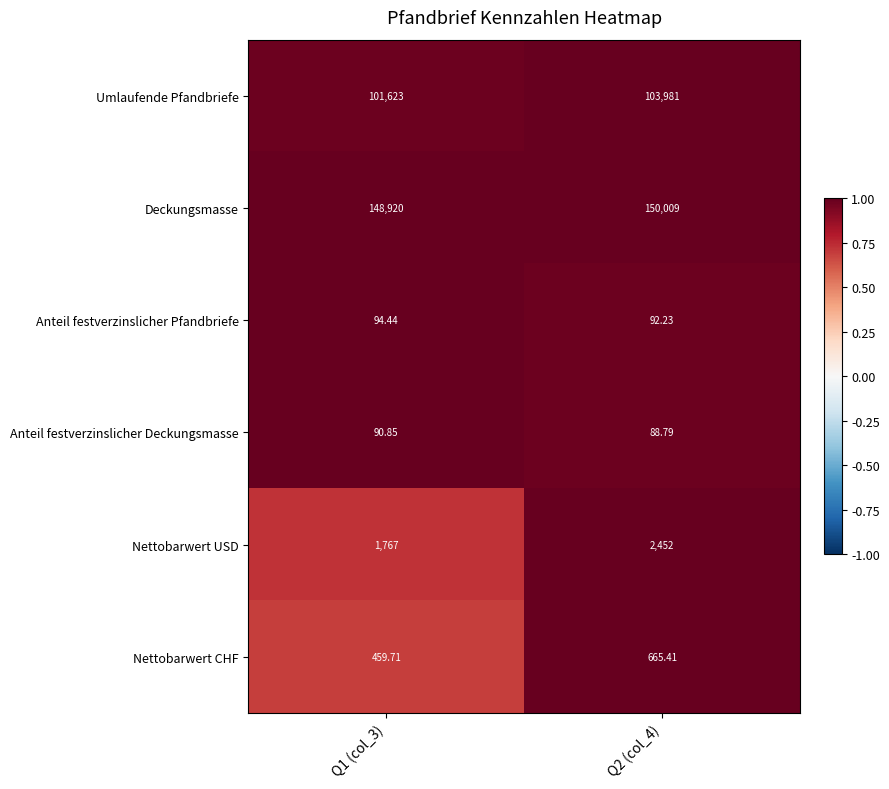

Rank the series at Q1 (col_3) from lowest to highest value.

Anteil festverzinslicher Deckungsmasse, Anteil festverzinslicher Pfandbriefe, Nettobarwert CHF, Nettobarwert USD, Umlaufende Pfandbriefe, Deckungsmasse